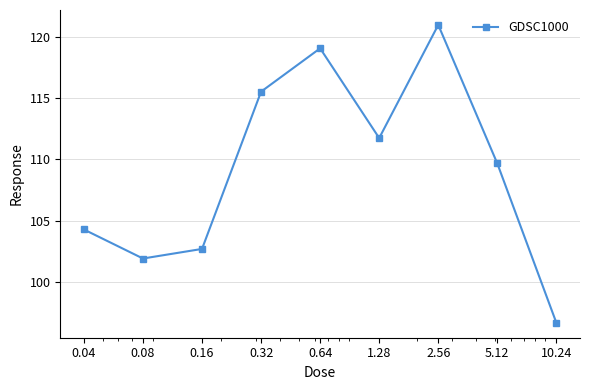

Reading left to right, what are all the values shown in this chart?

104.3	101.9	102.7	115.5	119.1	111.7	121.0	109.7	96.7